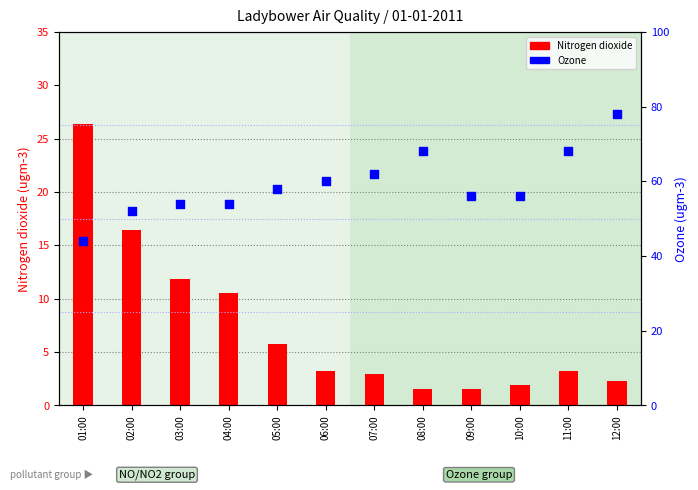

At which category is the sum across all series the highest?

12:00